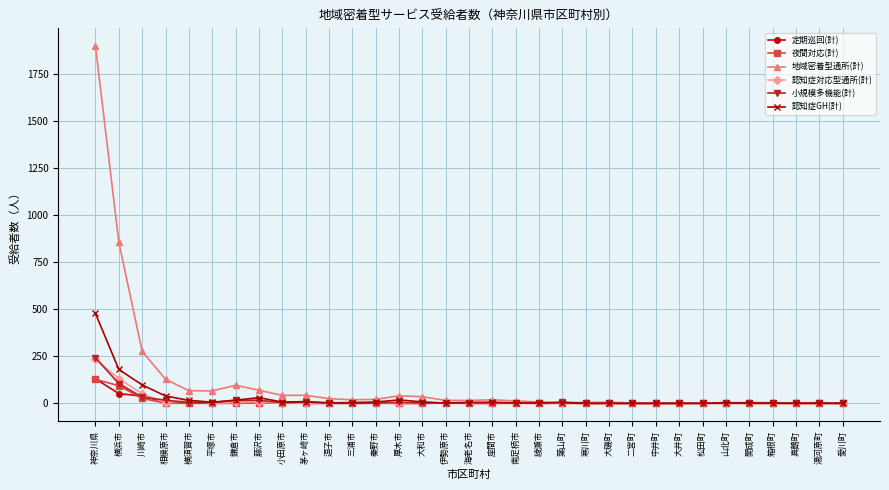

How many distinct data groups are displayed?

6